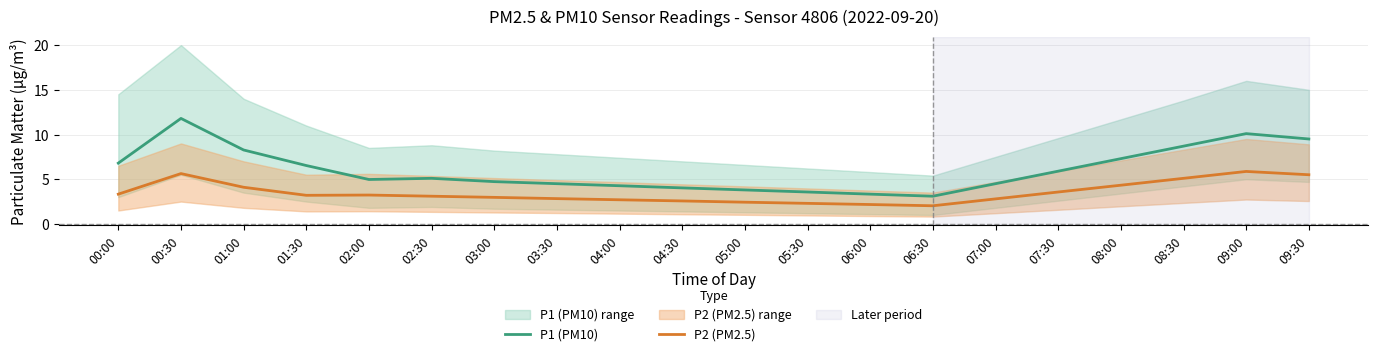

What is the sum of all P1 (PM10) values?

120.8